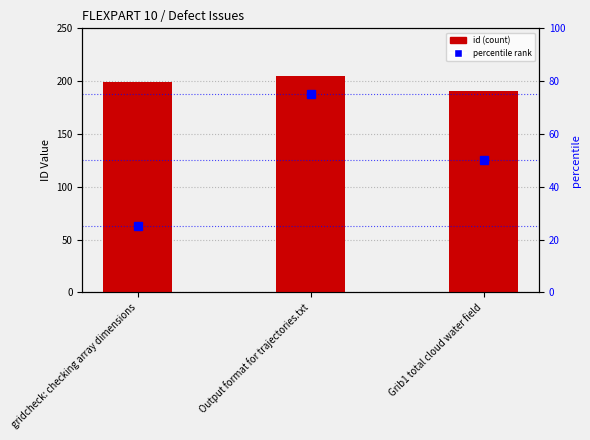

Is it true that id equals 199 at gridcheck: checking array dimensions?

True